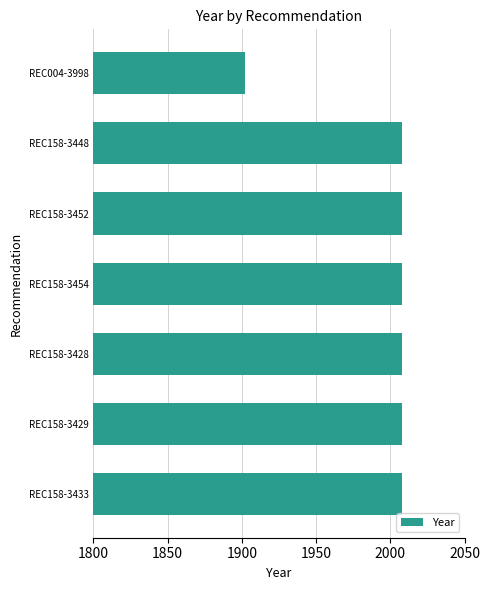

What is the ratio of the value at REC158-3428 to the value at REC158-3448?

1.0